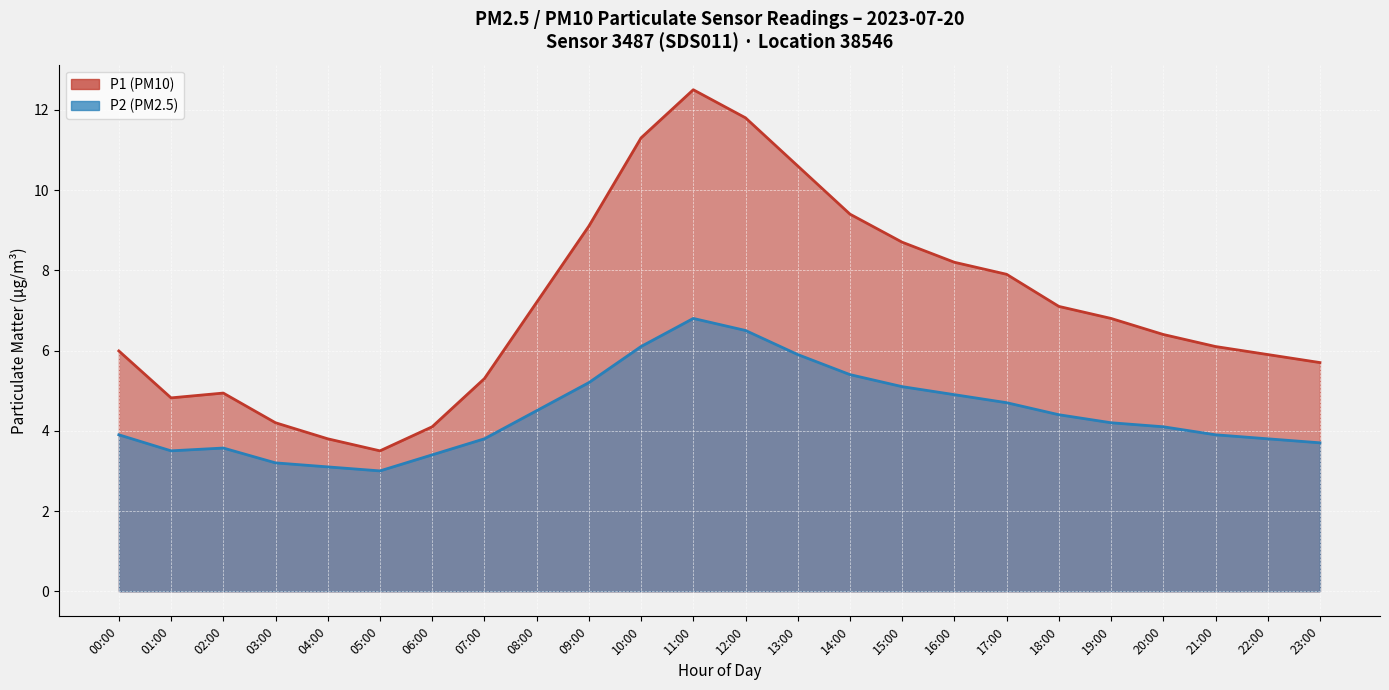

True or false: P2 and P1 intersect in this chart.

False